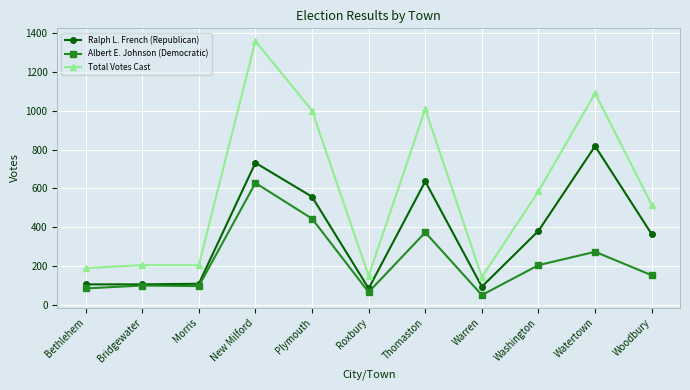

True or false: Total Votes Cast has a value of 302 at Bethlehem.

False